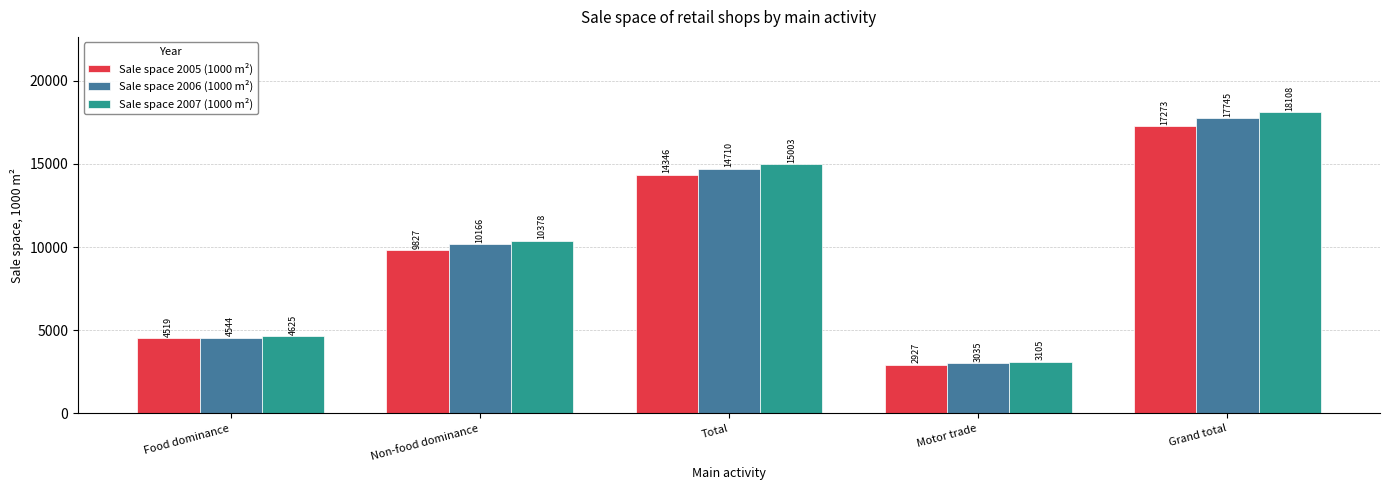

What is the greatest value displayed?

18108